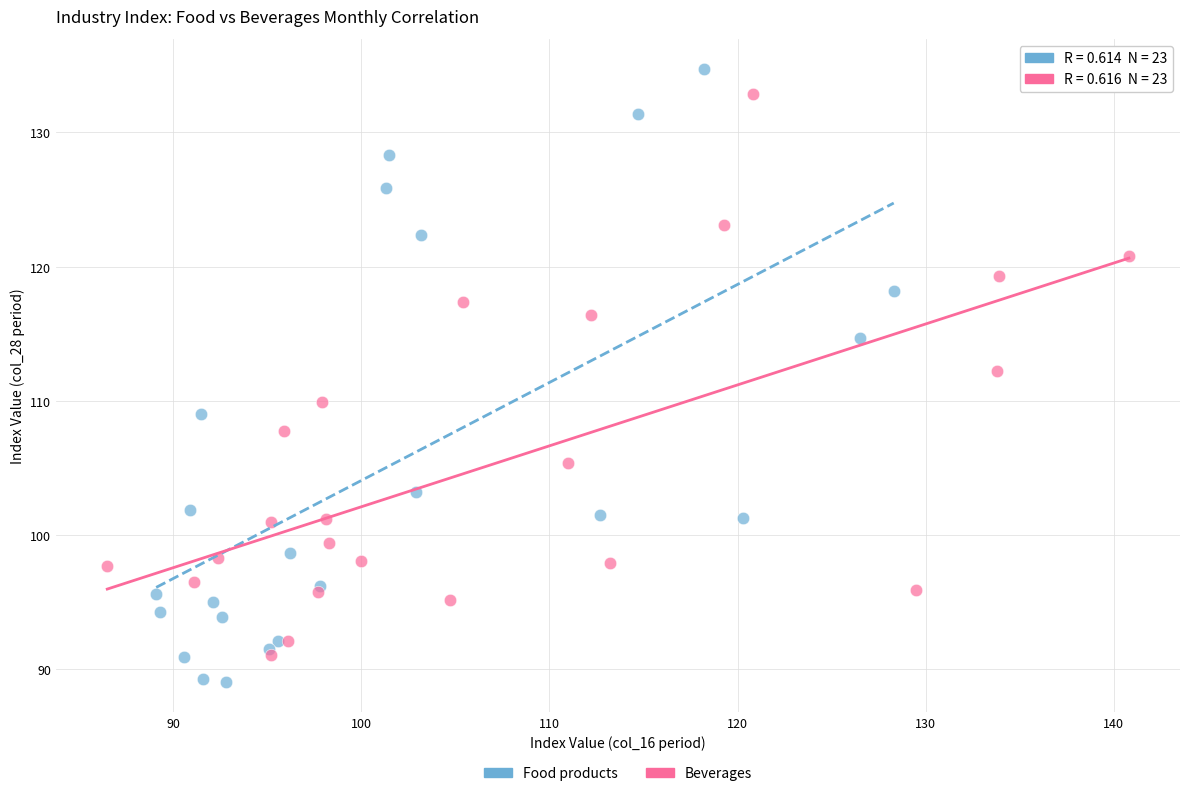

Which series has the largest Y range (max minus min)?

Food products